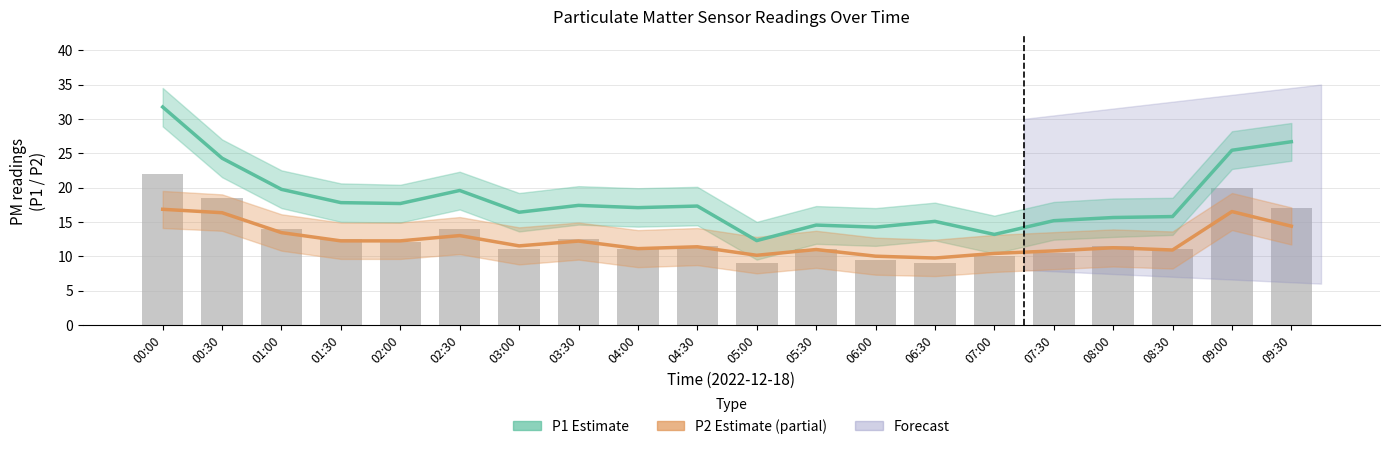

How many data points in P2 Estimate (partial) are above 11?

13